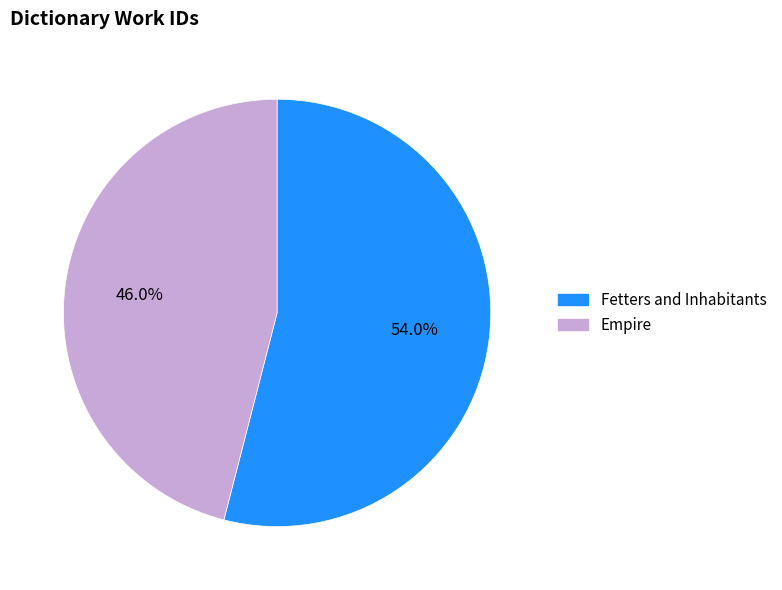

Is the sum of Empire and Fetters and Inhabitants greater than half?

Yes